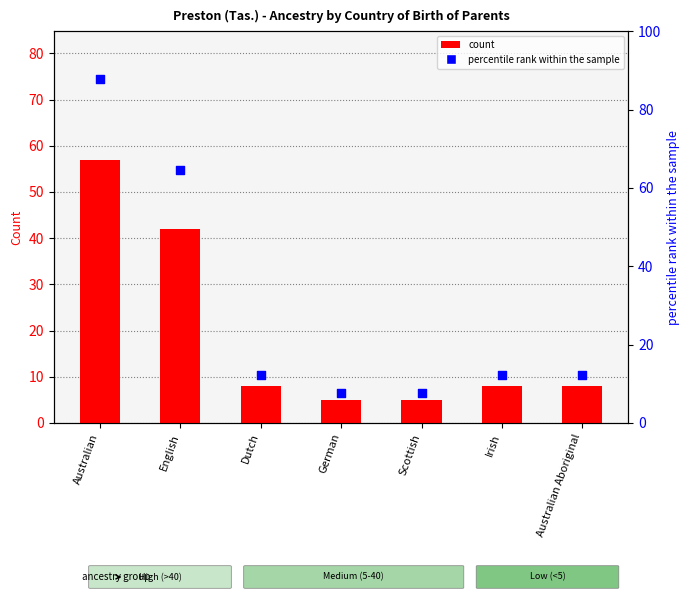

At which category is the sum across all series the highest?

Australian